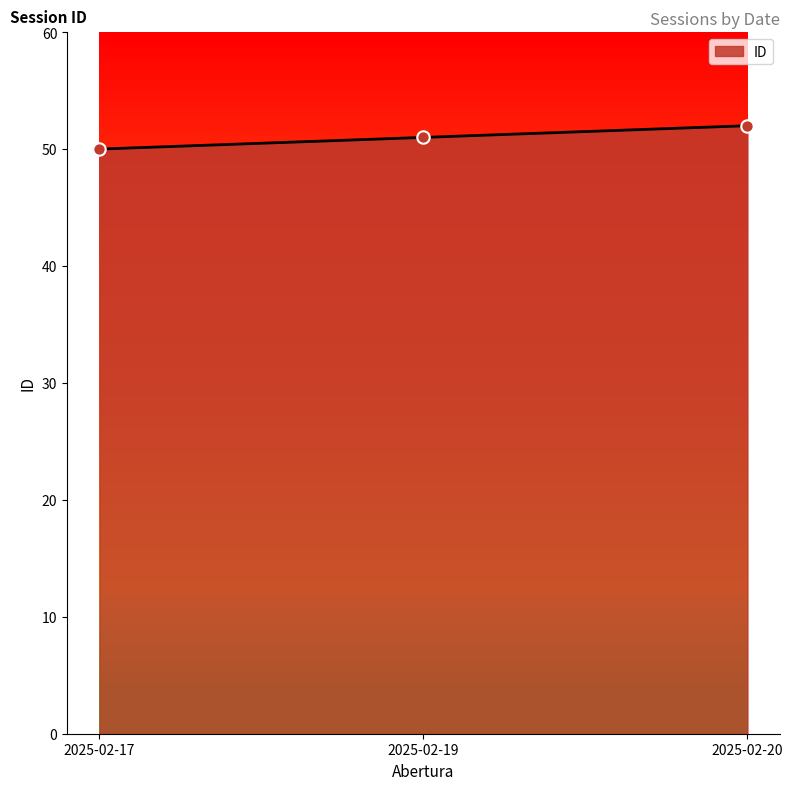

Which has a higher value, 2025-02-17 or 2025-02-19?

2025-02-19